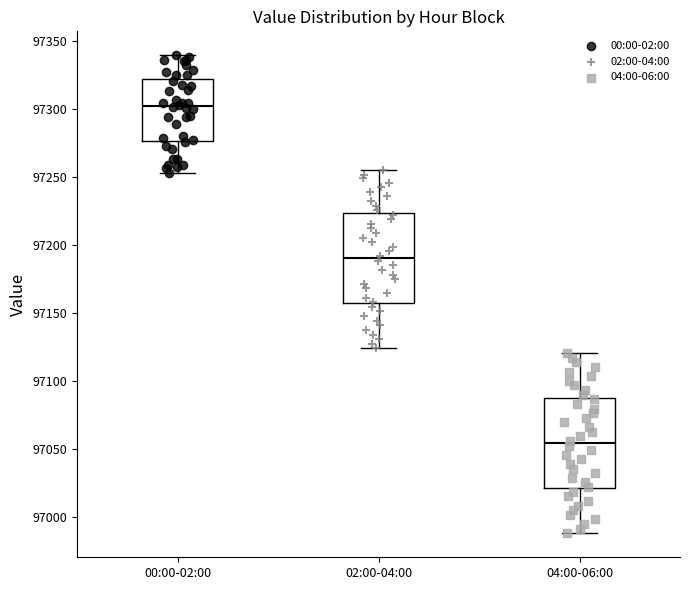

Reading left to right, read every box against the y-axis: the position of its median line, the range the box covers, and the ends of its whiskers. The values are not printed on the chart, so give them approximately, as read against the axis.

00:00-02:00: median 97300, box 97275 to 97320, whiskers 97250 to 97340
02:00-04:00: median 97190, box 97155 to 97225, whiskers 97125 to 97255
04:00-06:00: median 97055, box 97020 to 97085, whiskers 96990 to 97120